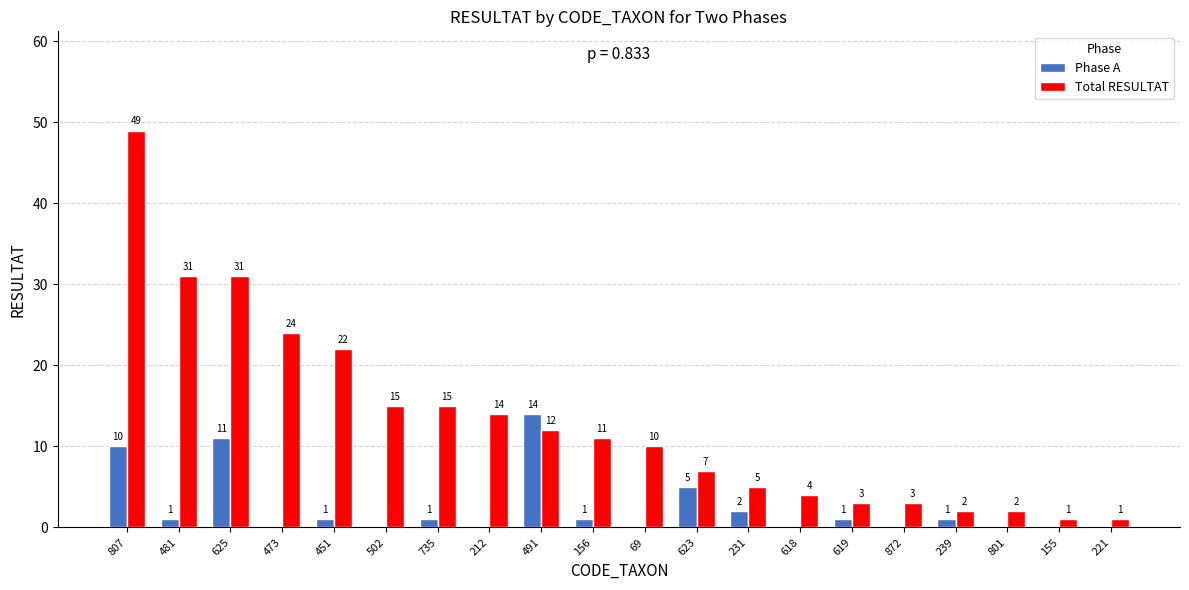

What is the total value across all series at 155?

1